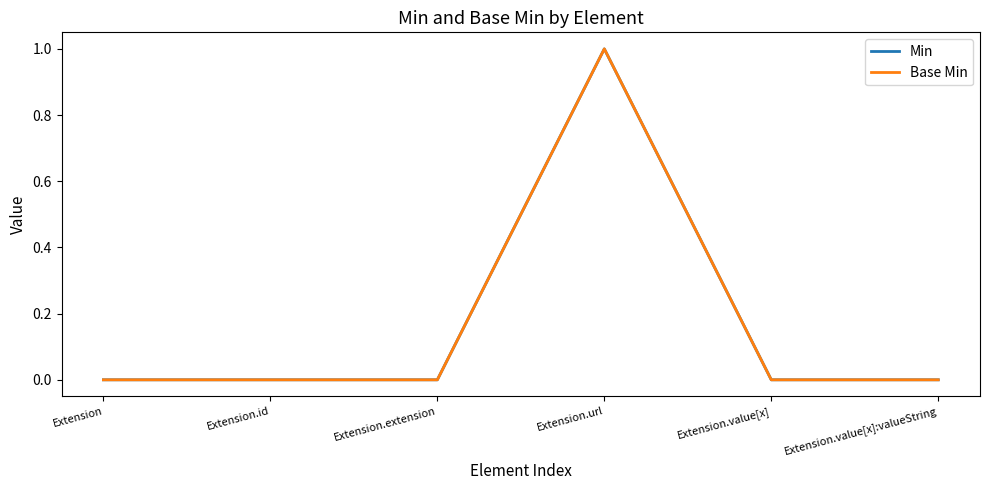

Between Extension.id and Extension.url, which series saw the biggest shift?

Min